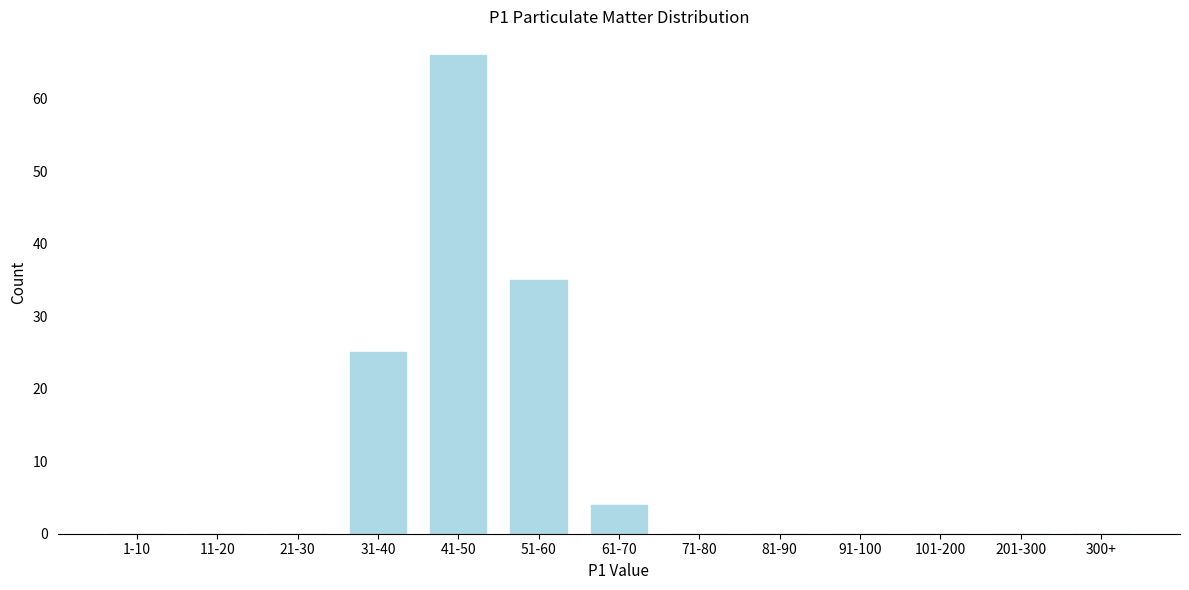

Reading left to right, extract all data points from this chart.

1-10=0	11-20=0	21-30=0	31-40=25	41-50=66	51-60=35	61-70=4	71-80=0	81-90=0	91-100=0	101-200=0	201-300=0	300+=0